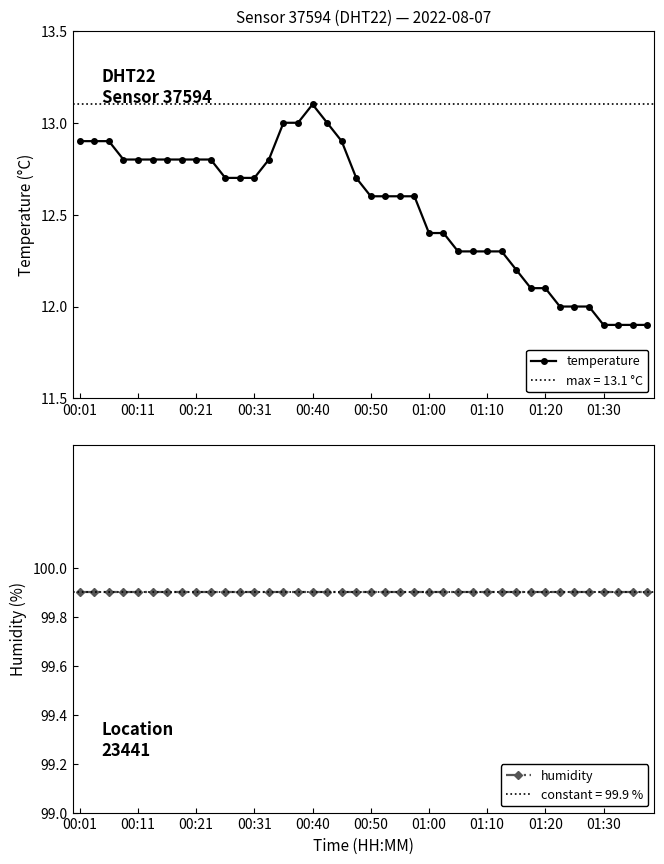

What is the maximum value for temperature?

13.1